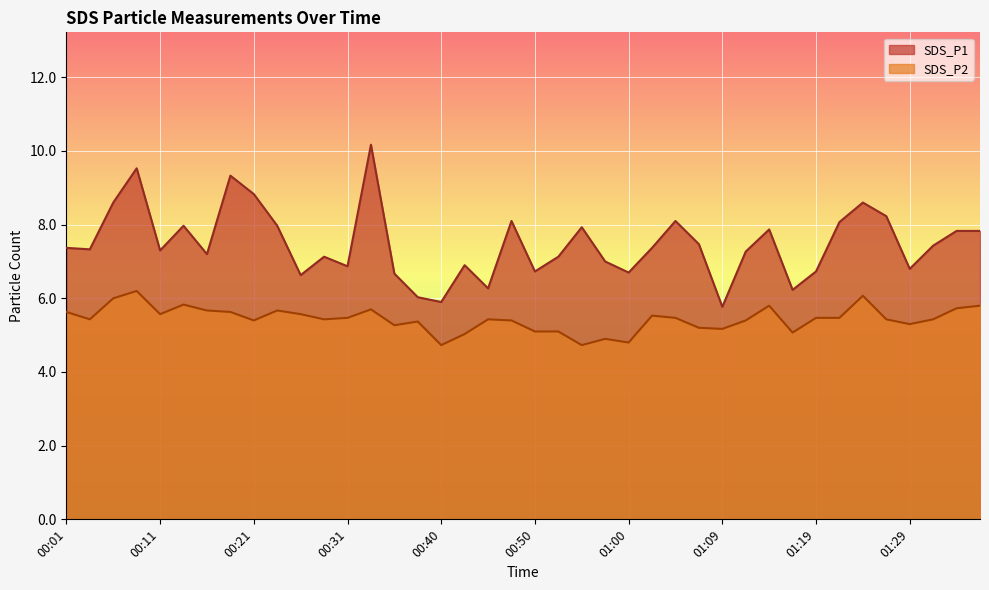

What is the spread (max minus min) of values at 00:26?

1.1